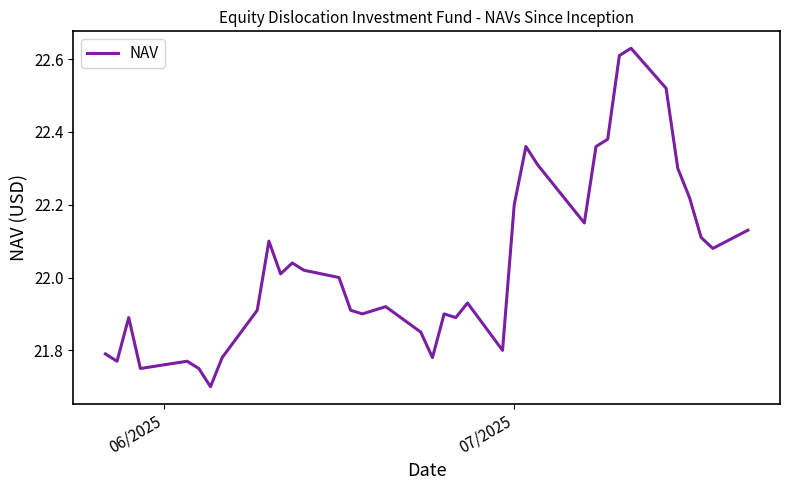

What is the difference between the maximum and minimum values?

0.9